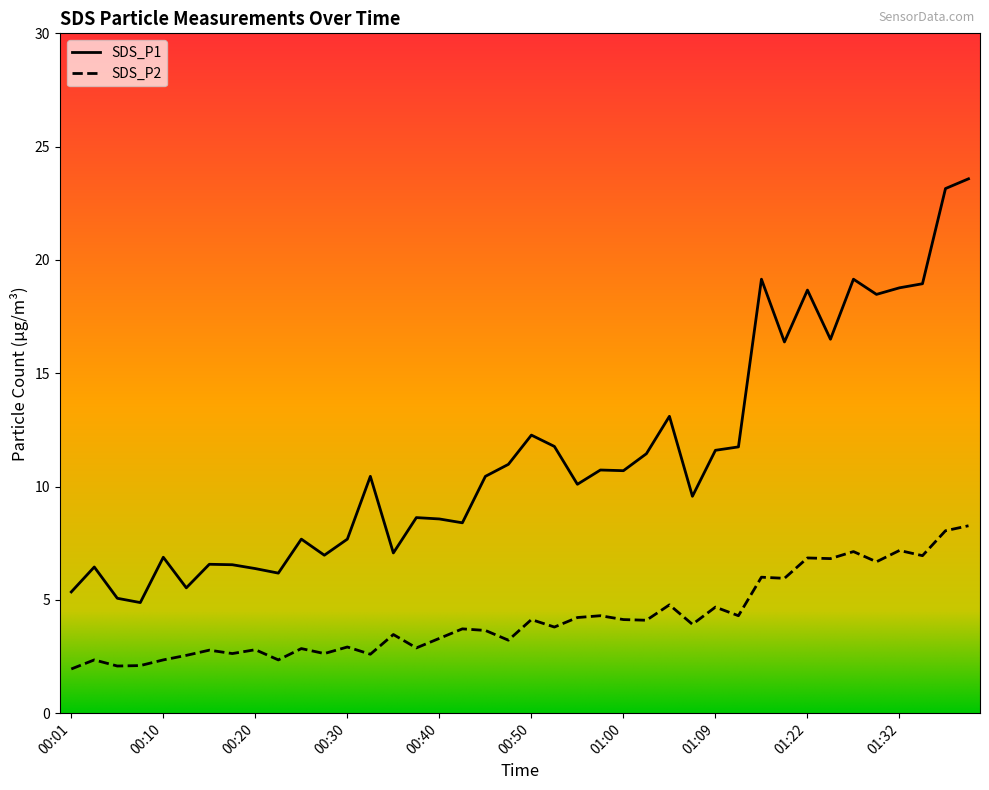

Which series has the largest total across all categories?

SDS_P1